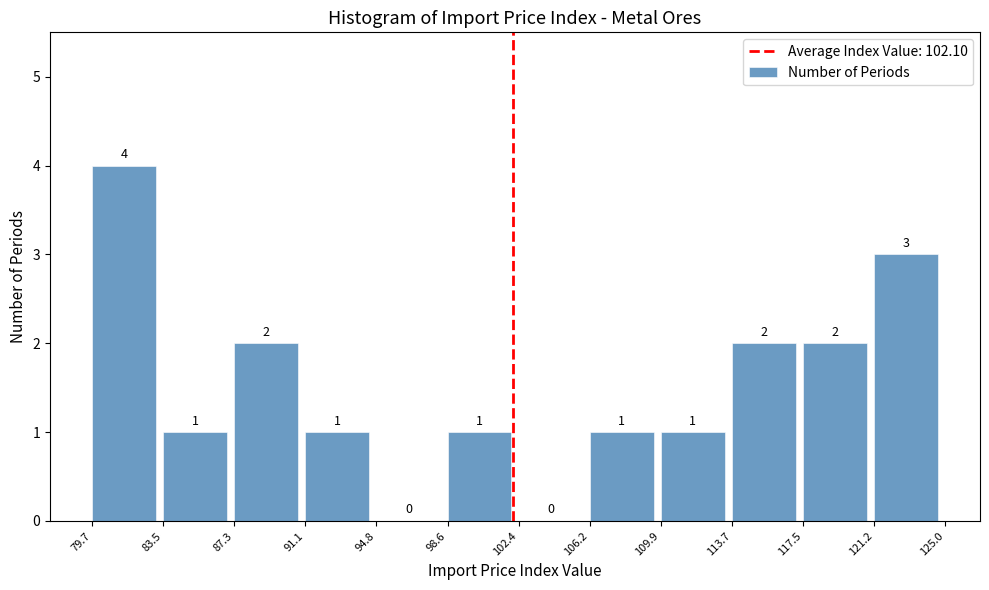

Reading left to right, transcribe this chart: for each bar, give the range it covers on the x-axis and its height.

79.7 to 83.5: 4
83.5 to 87.3: 1
87.3 to 91.1: 2
91.1 to 94.8: 1
94.8 to 98.6: 0
98.6 to 102.4: 1
102.4 to 106.2: 0
106.2 to 109.9: 1
109.9 to 113.7: 1
113.7 to 117.5: 2
117.5 to 121.2: 2
121.2 to 125.0: 3